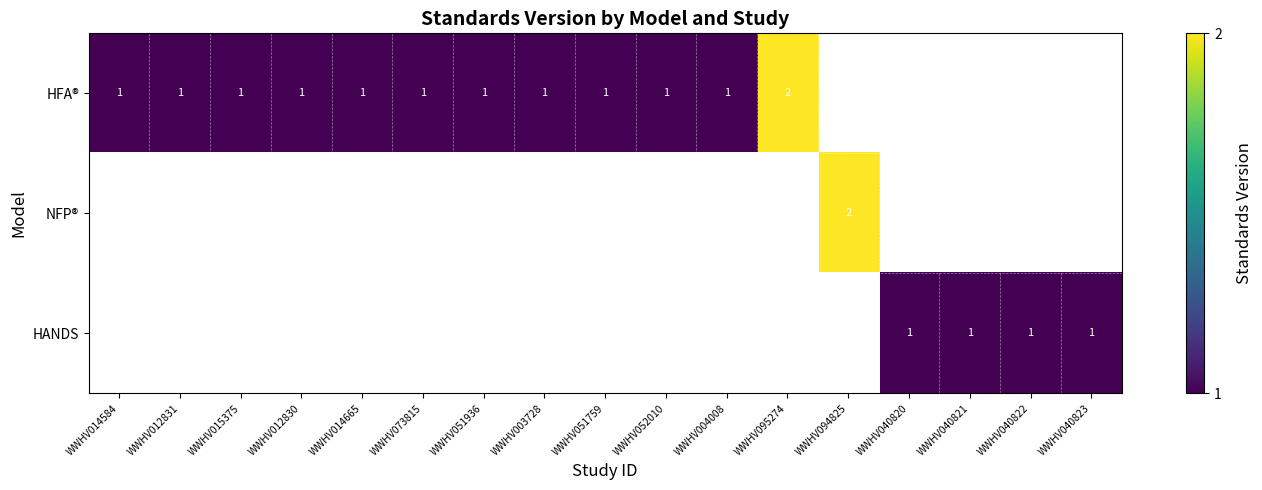

How many positive values does the NFP® series have?

1